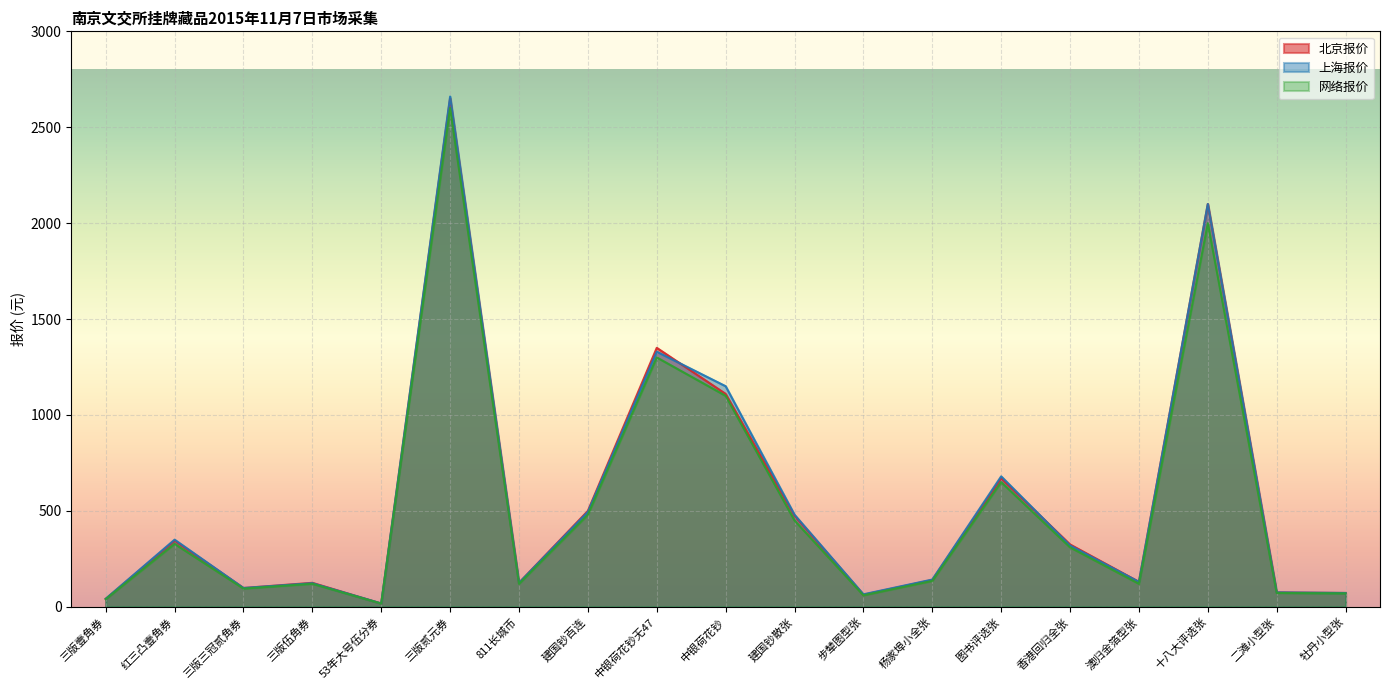

True or false: 北京报价 and 网络报价 cross at least once.

False